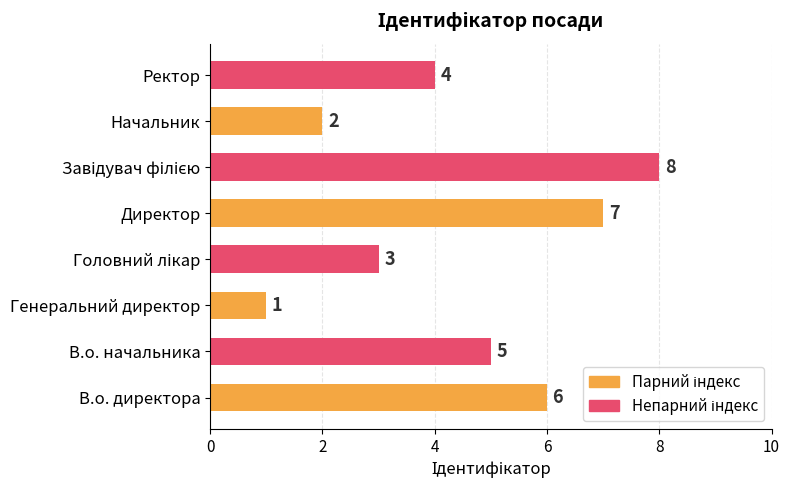

Is it true that the value at Ректор is 4?

True